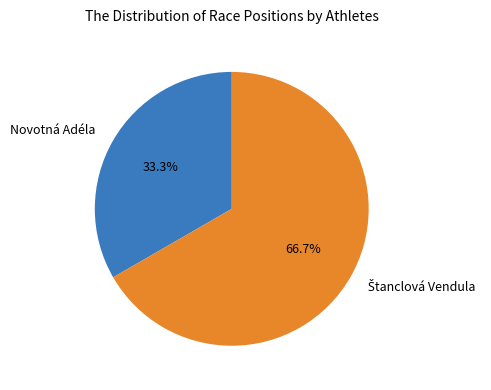

Does Novotná Adéla account for over 50% of the chart?

No